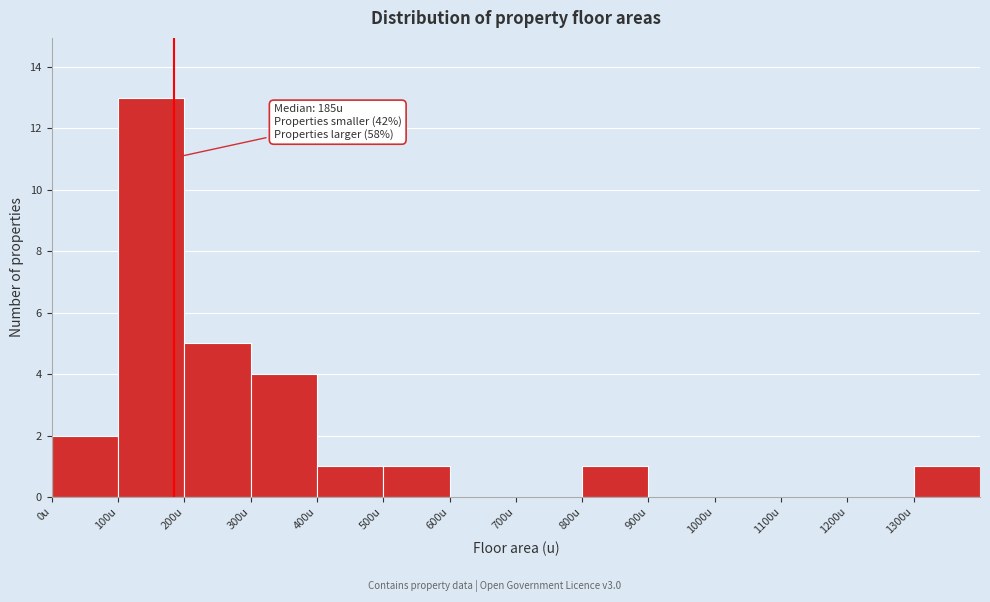

Which range on the x-axis has the tallest bar?

100 to 200